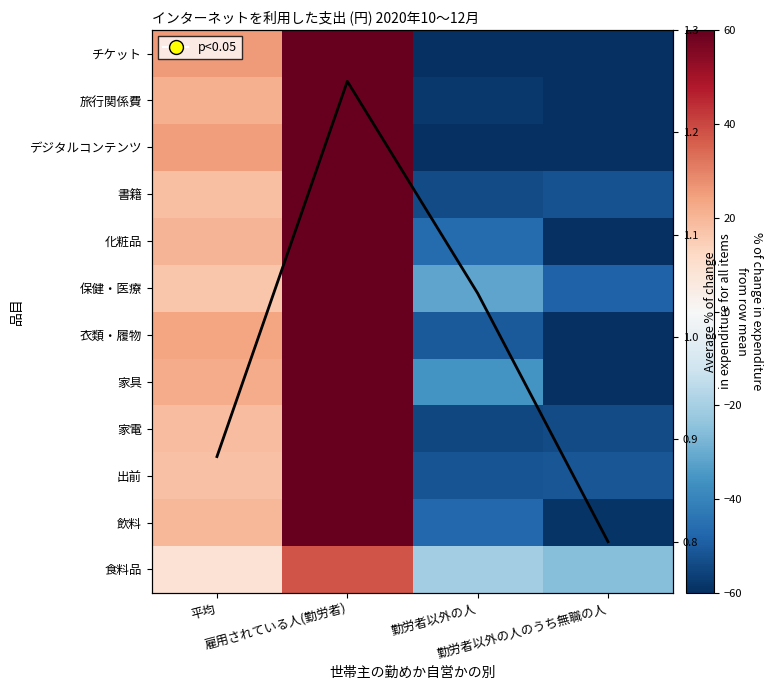

Count the number of categories in the chart.

4